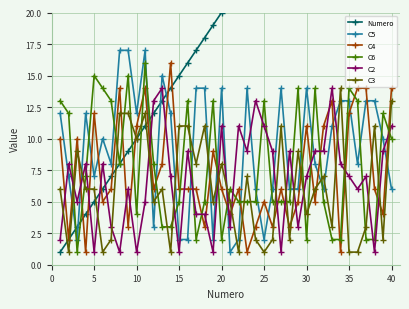

True or false: C2 has more than 0 points higher than both neighbors.

True